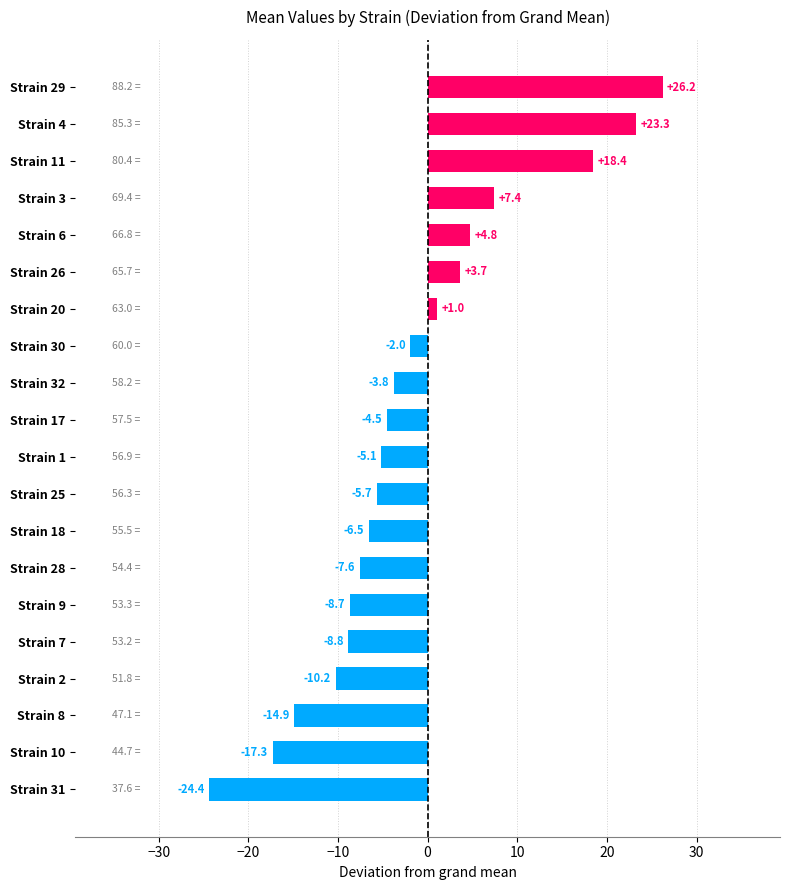

What is the label of the 8th bar from the top?

Strain 30